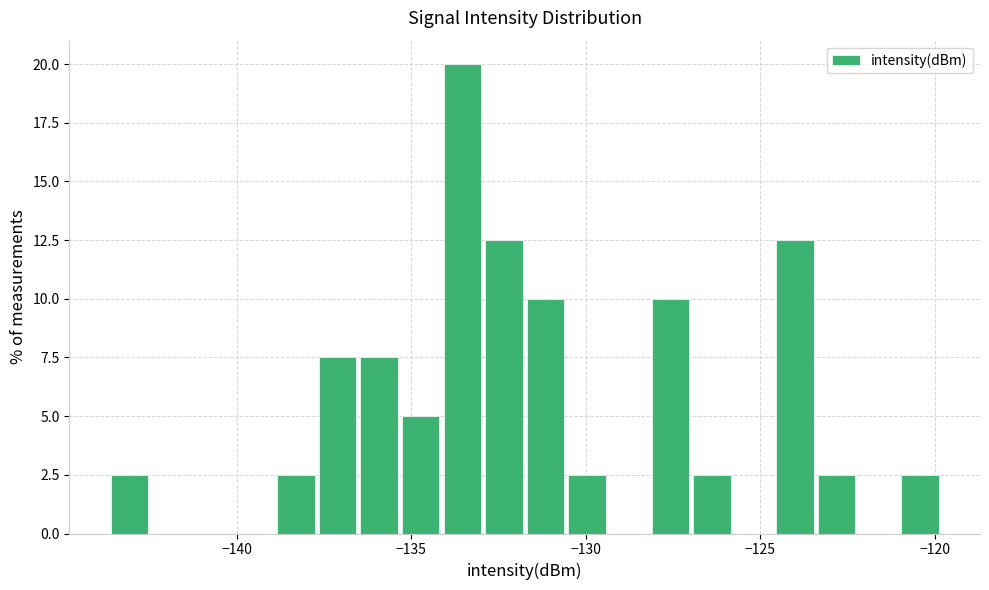

Around what value on the x-axis is the tallest bar? Give the approximate position of its centre, as read against the axis.

-133.5